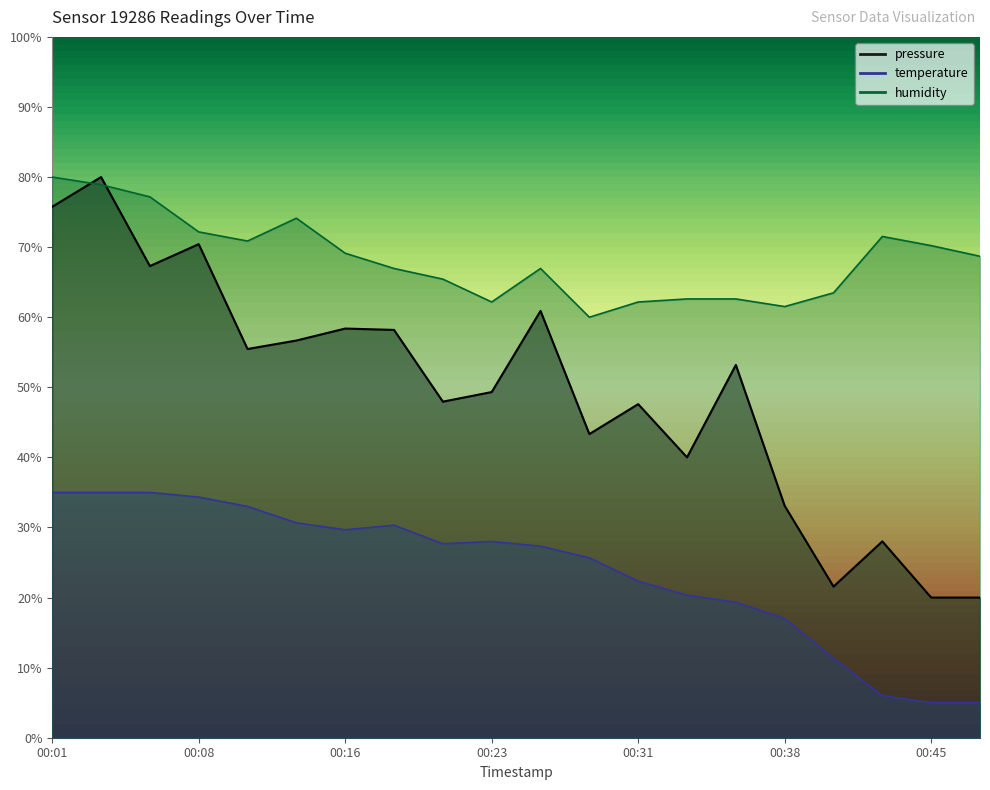

The pressure series shows 75.8 at 00:01. True or false?

True